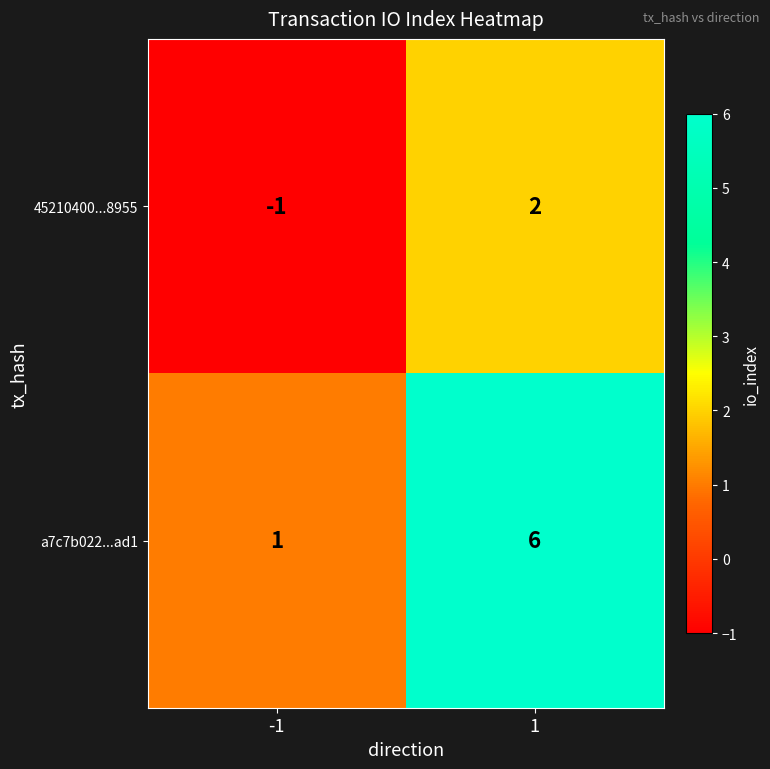

Reading left to right, list all the values displayed in this chart.

45210400...8955: -1=-1	1=2
a7c7b022...ad1: -1=1	1=6